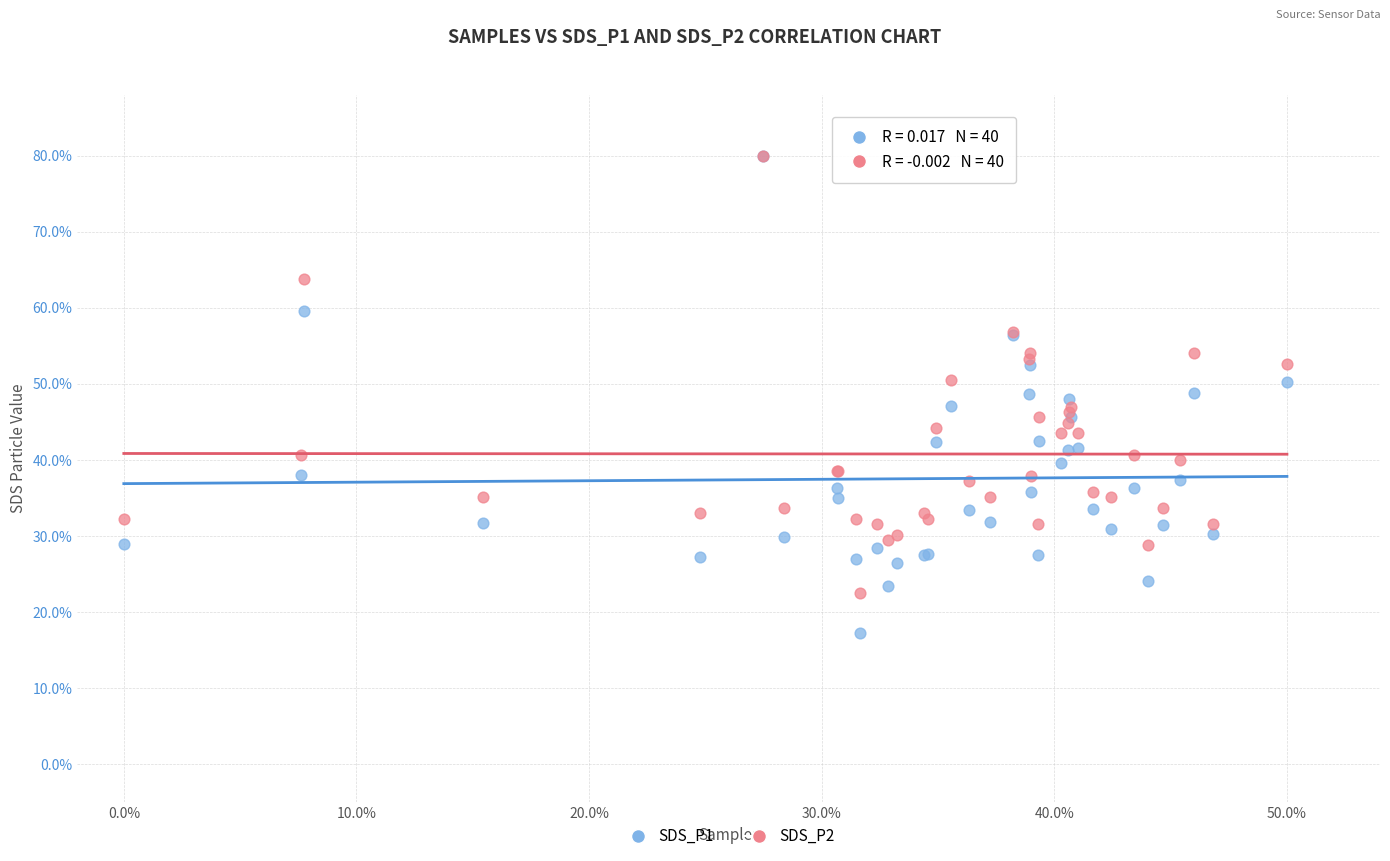

What are all the series names shown in the legend?

SDS_P1, SDS_P2